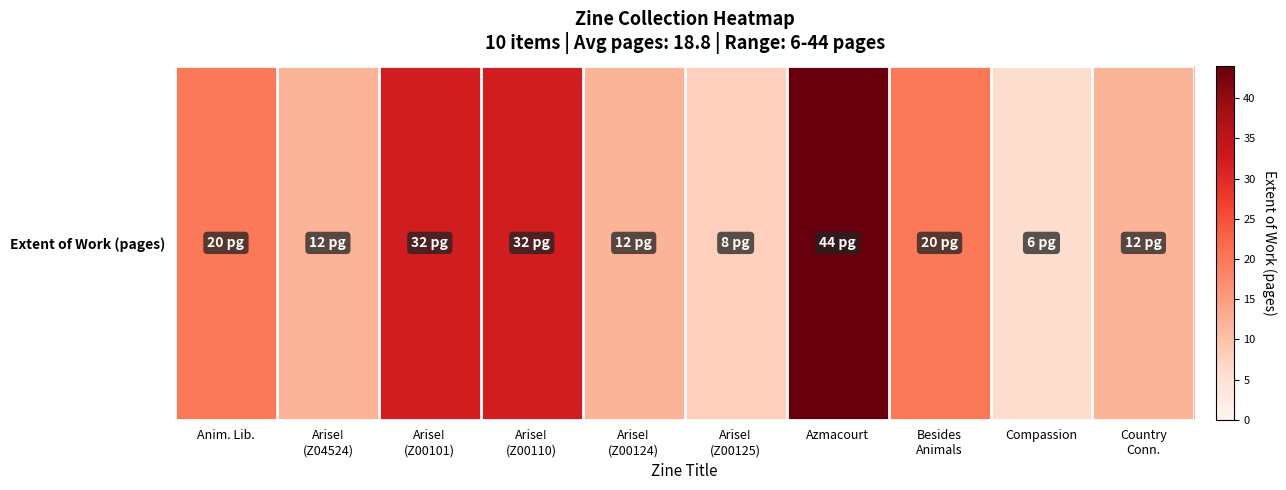

What is the sum of the values at Anim. Lib. and Arise!
(Z00124)?

32